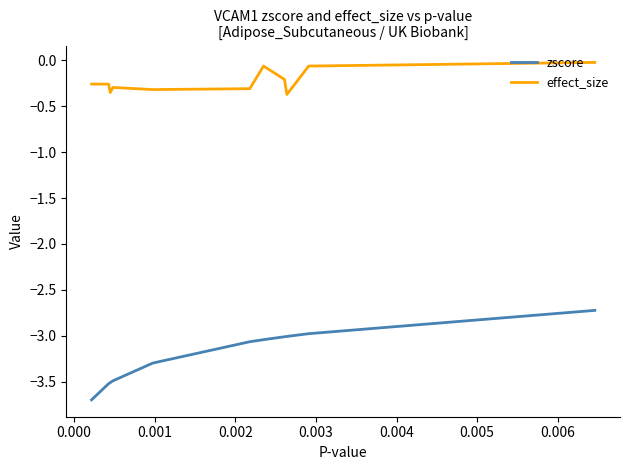

What is the highest value of the zscore series?

-2.7